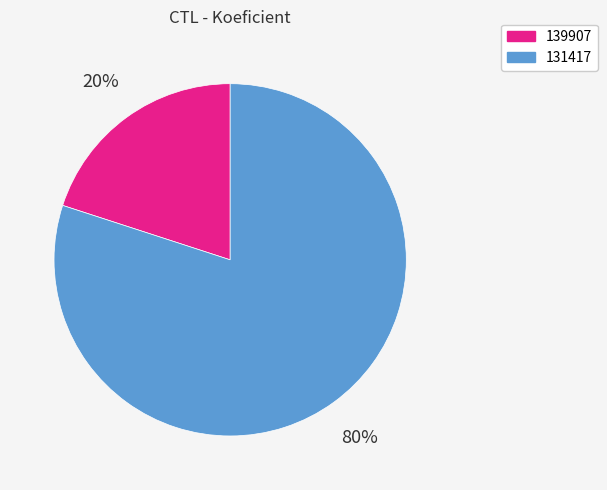

Do 139907 and 131417 together represent more than half of the pie?

Yes